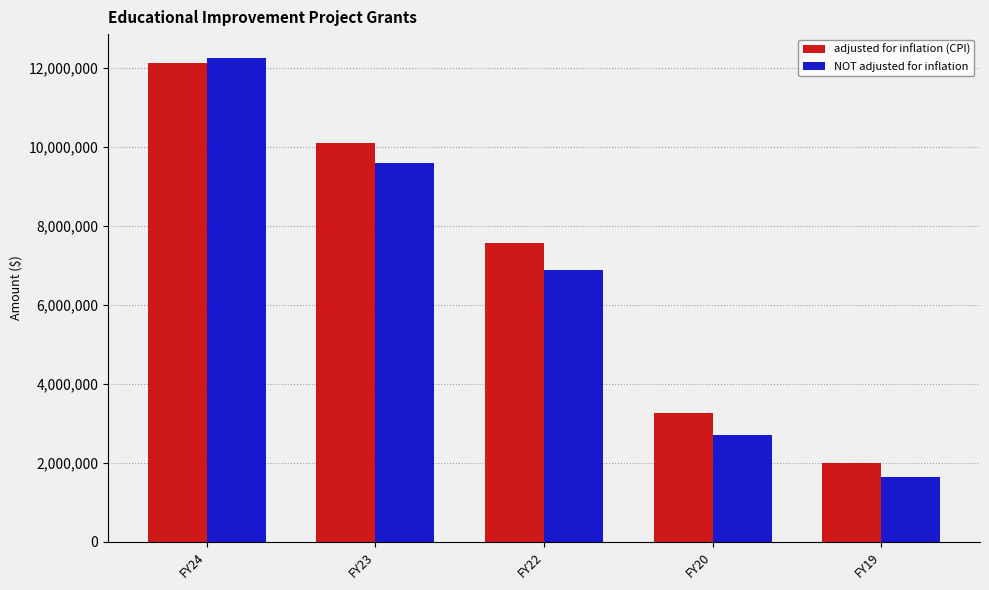

At which label does NOT adjusted for inflation first exceed 6885000?

FY24